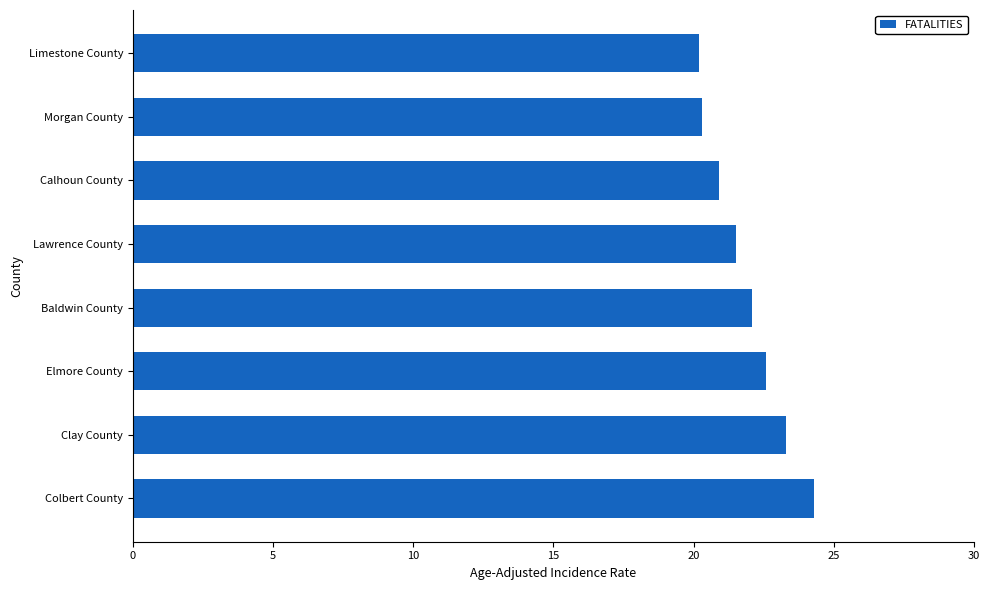

What is the difference between the second highest and second lowest values?

3.0